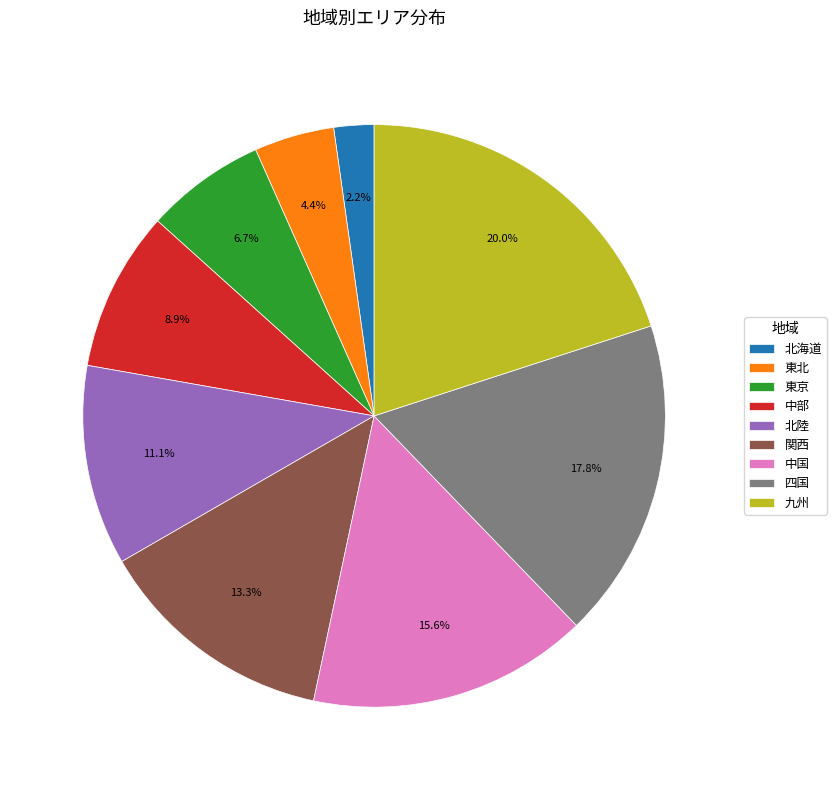

Between 北陸 and 東京, which is larger?

北陸